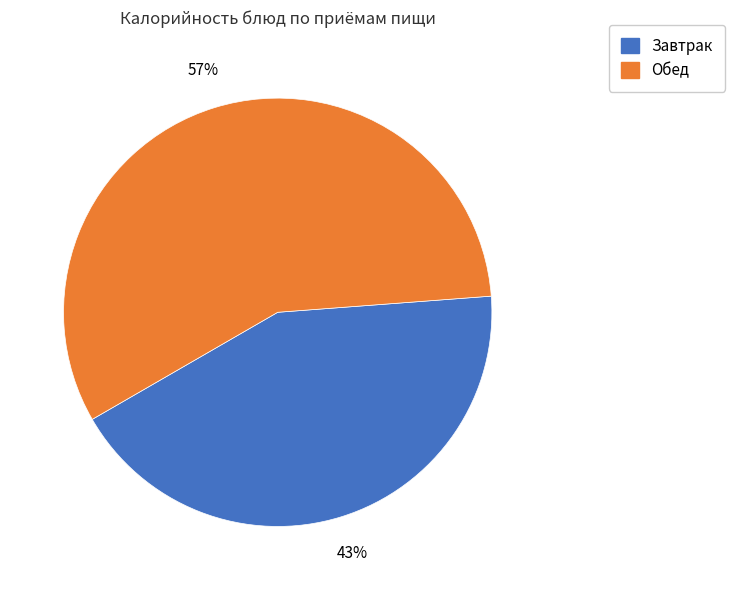

Is there any slice that represents more than half of the pie?

Yes